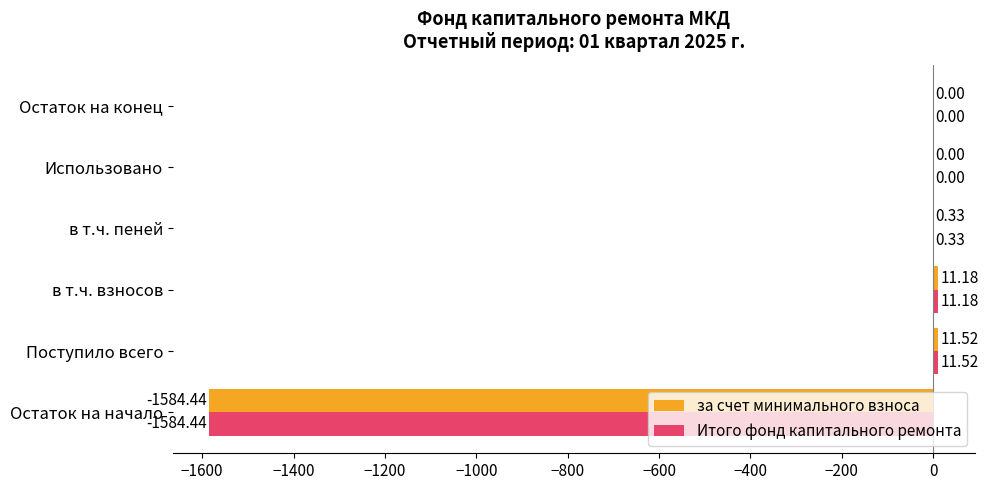

How many data points does each series have?

6